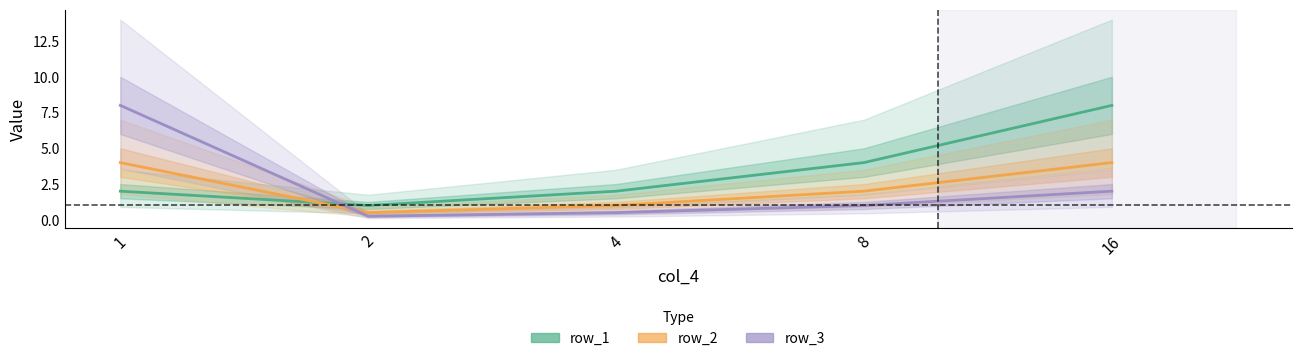

What is the total value across all series at 1?

14.0